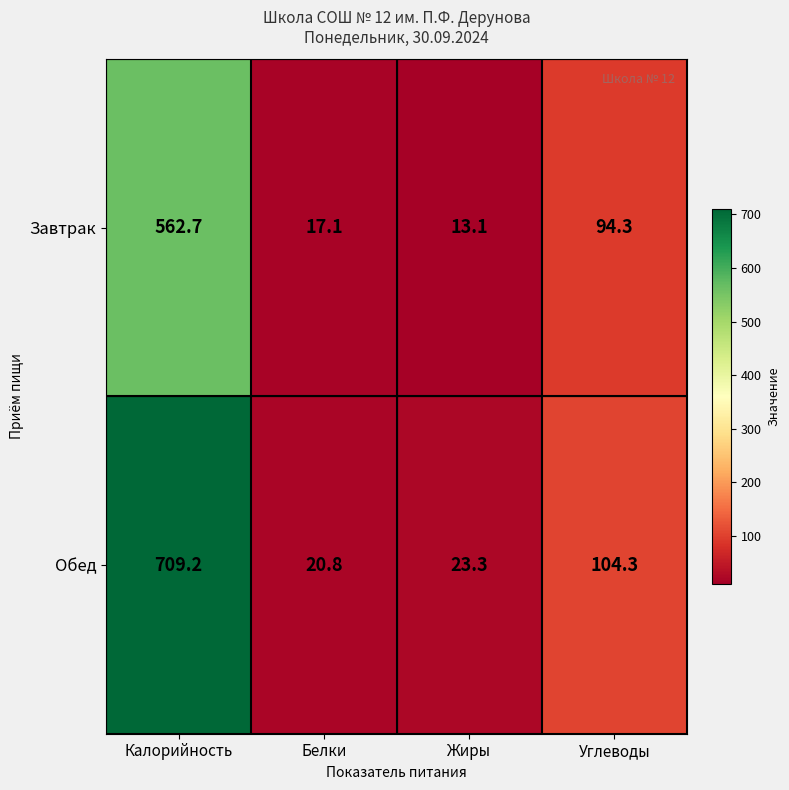

How many categories are shown in the chart?

4